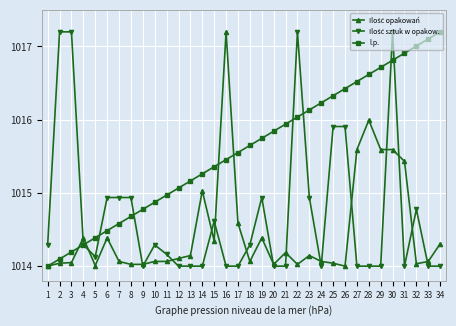

What is the spread (max minus min) of values at 13?

1.2